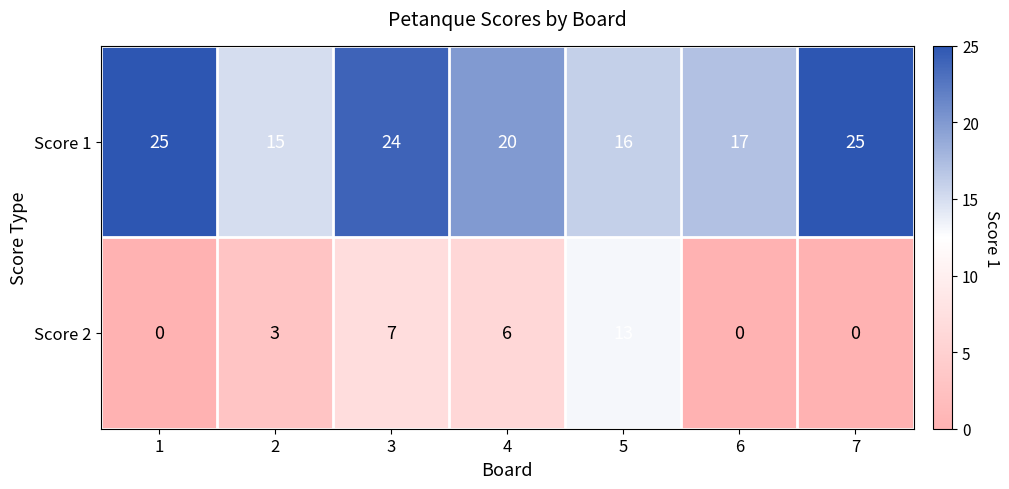

Which series has the largest range (max minus min)?

Score 2